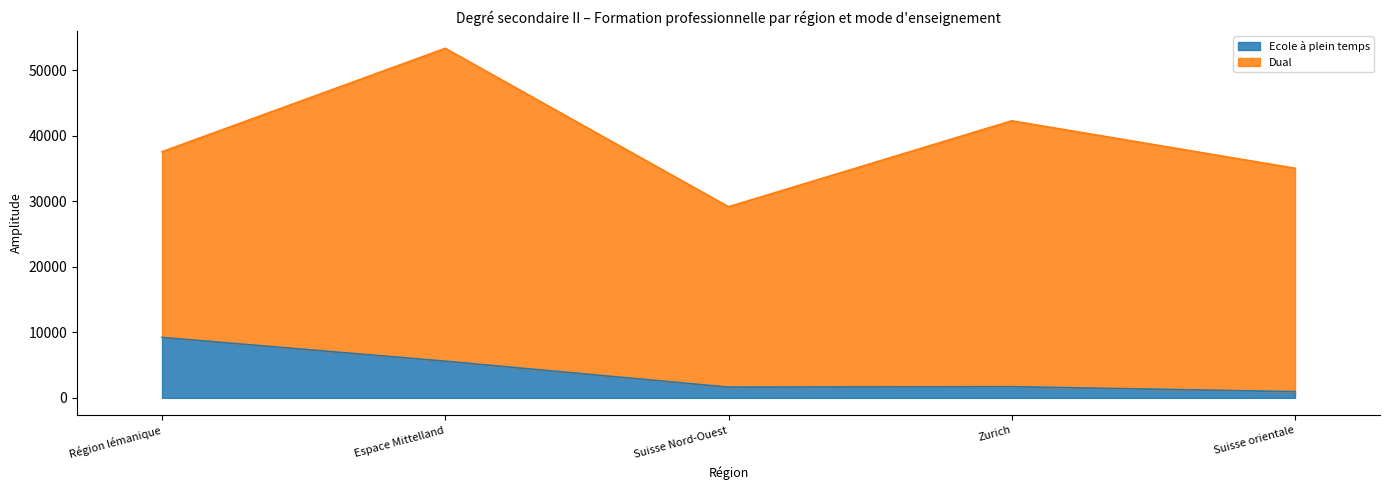

How many values exceed 1703?

2